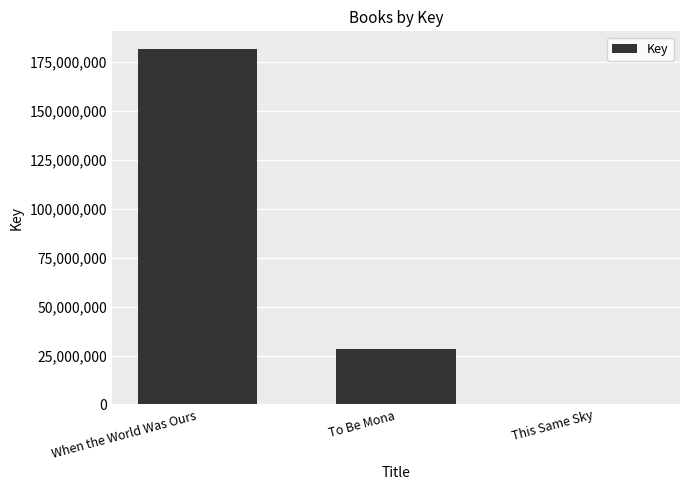

What is the sum of the values at When the World Was Ours and To Be Mona?

209854643